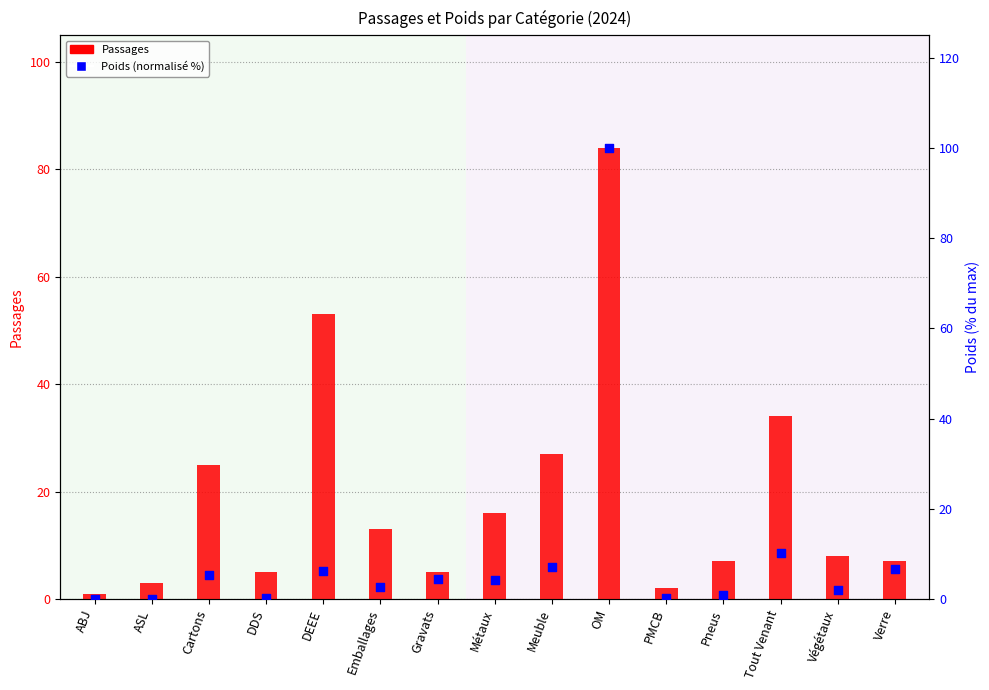

Which series has the largest total across all categories?

Passages